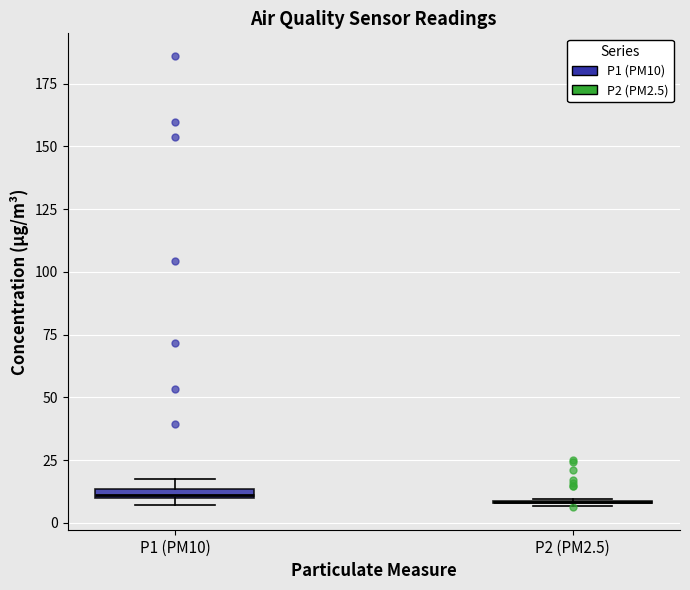

Where is the lower edge of the box for P1 (PM10) on the y-axis? The values are not printed on the chart, so give them approximately, as read against the axis.

10